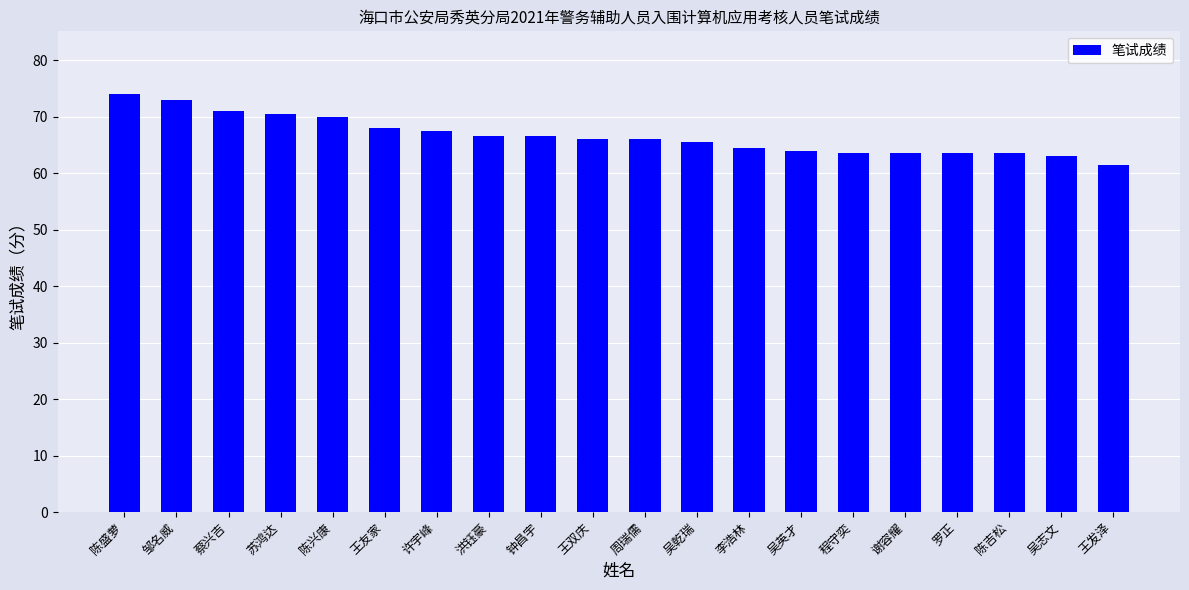

Does the chart contain any negative values?

No